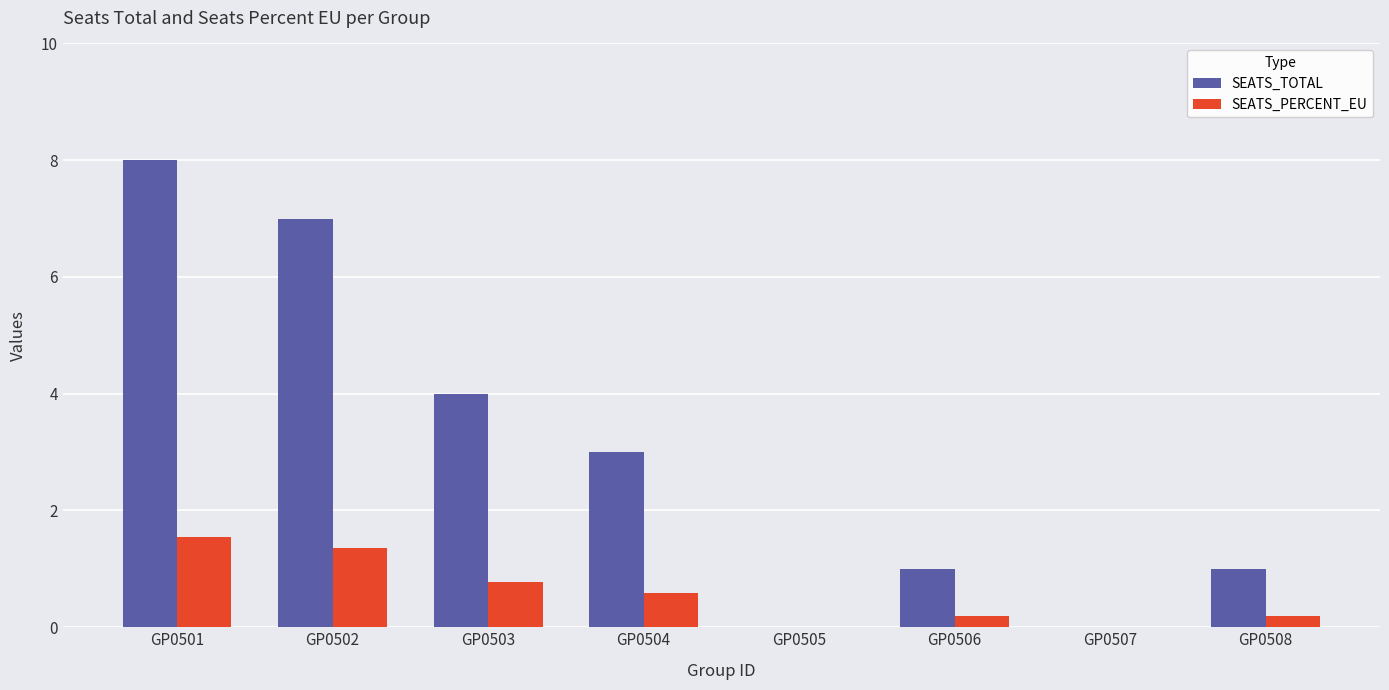

How many SEATS_TOTAL values are between 1 and 7?

5